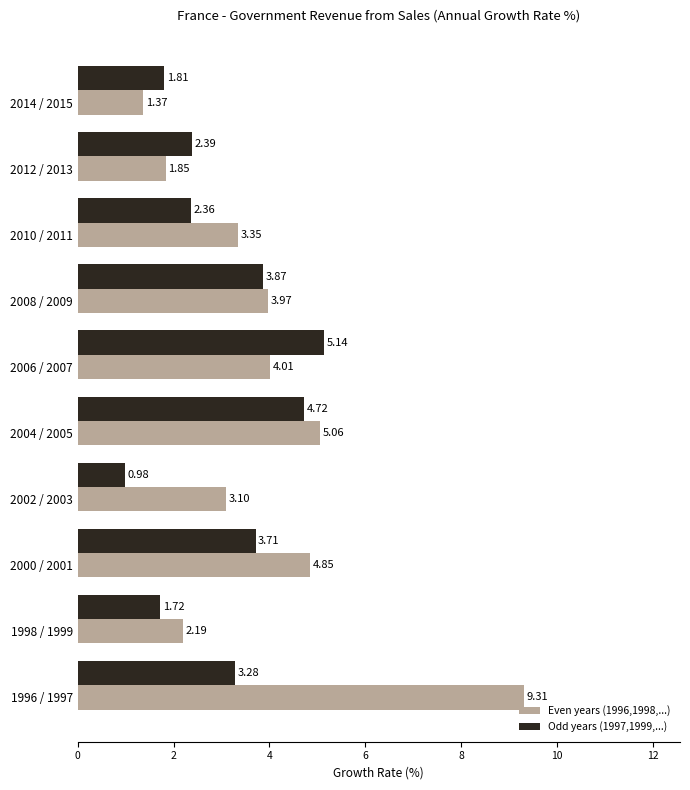

What is the sum of all Odd years (1997,1999,...) values?

30.0